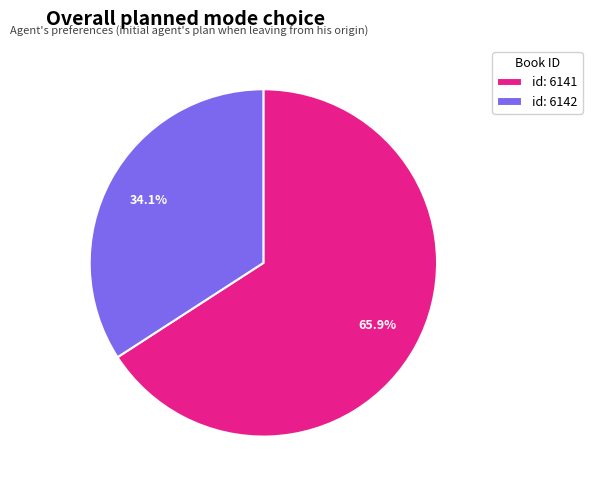

Rank the categories by value from highest to lowest.

id: 6141, id: 6142